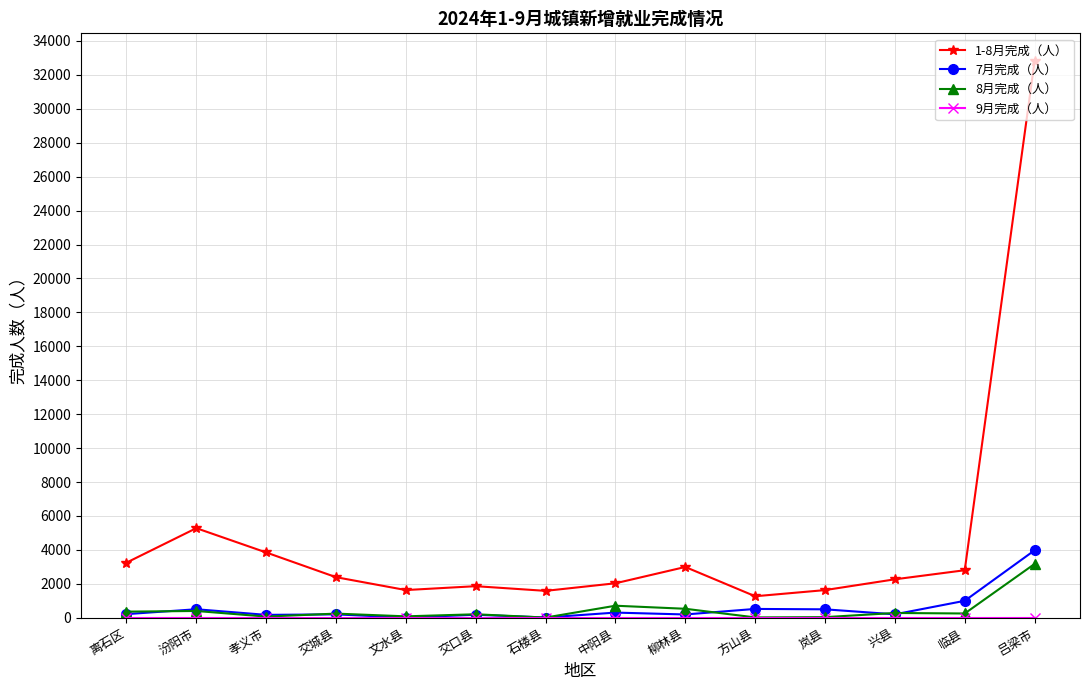

The value of 8月完成（人） at 岚县 is 34. True or false?

True